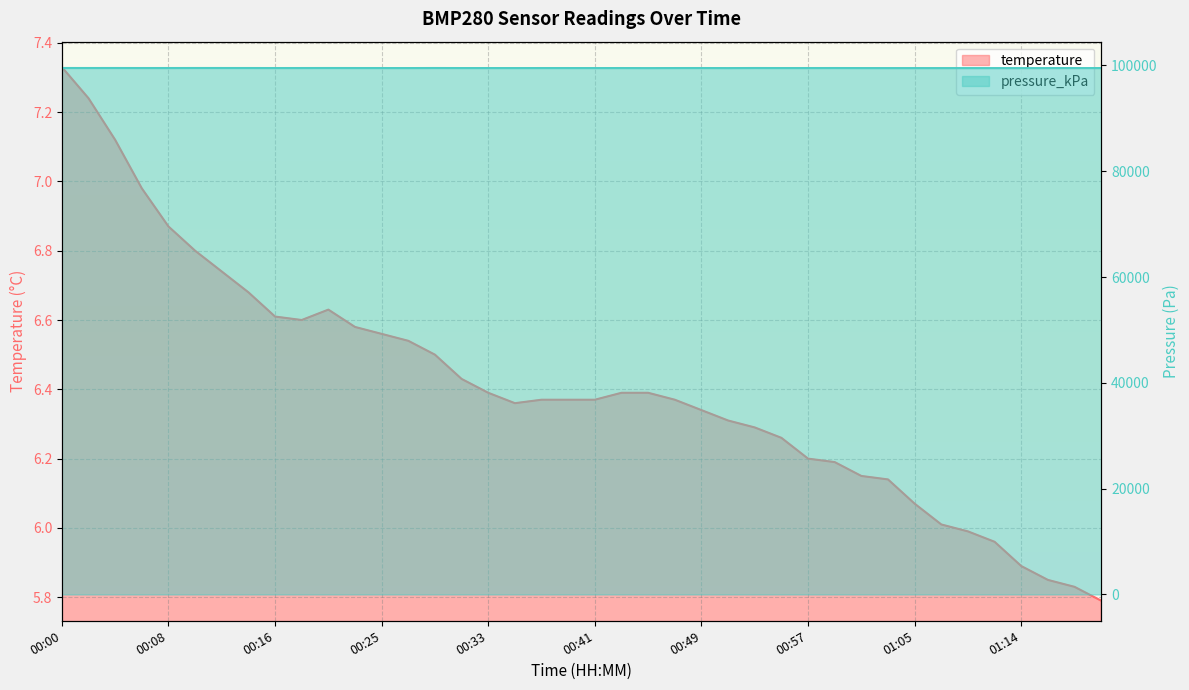

Reading left to right, extract all data points from this chart.

temperature: 00:00=7.3	00:02=7.2	00:04=7.1	00:06=7.0	00:08=6.9	00:10=6.8	00:12=6.7	00:14=6.7	00:16=6.6	00:18=6.6	00:21=6.6	00:23=6.6	00:25=6.6	00:27=6.5	00:29=6.5	00:31=6.4	00:33=6.4	00:35=6.4	00:37=6.4	00:39=6.4	00:41=6.4	00:43=6.4	00:45=6.4	00:47=6.4	00:49=6.3	00:51=6.3	00:53=6.3	00:55=6.3	00:57=6.2	00:59=6.2	01:01=6.2	01:03=6.1	01:05=6.1	01:07=6.0	01:09=6.0	01:12=6.0	01:14=5.9	01:16=5.8	01:18=5.8	01:20=5.8
pressure_kPa: 00:00=99528.3	00:02=99526.8	00:04=99528.0	00:06=99522.9	00:08=99523.4	00:10=99529.0	00:12=99527.6	00:14=99526.2	00:16=99519.6	00:18=99523.2	00:21=99527.0	00:23=99522.7	00:25=99519.7	00:27=99516.6	00:29=99526.0	00:31=99518.6	00:33=99519.5	00:35=99515.7	00:37=99519.8	00:39=99519.0	00:41=99516.4	00:43=99520.2	00:45=99511.7	00:47=99519.0	00:49=99522.2	00:51=99513.2	00:53=99525.6	00:55=99519.2	00:57=99519.6	00:59=99524.0	01:01=99515.3	01:03=99513.0	01:05=99514.1	01:07=99511.9	01:09=99514.0	01:12=99512.0	01:14=99512.4	01:16=99514.8	01:18=99519.4	01:20=99518.5